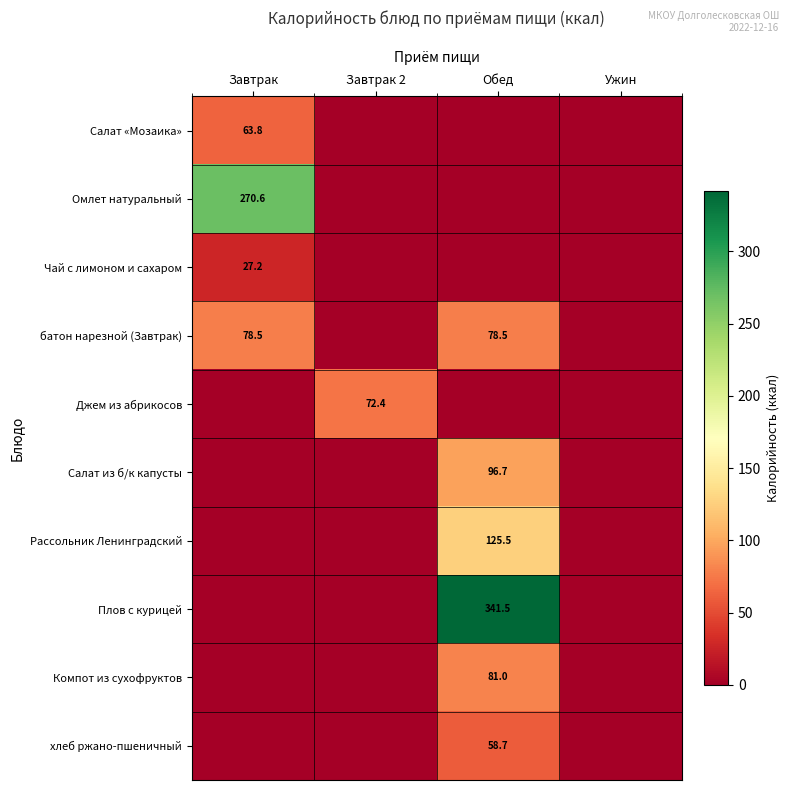

Is it true that Омлет натуральный equals 270.6 at Завтрак?

True